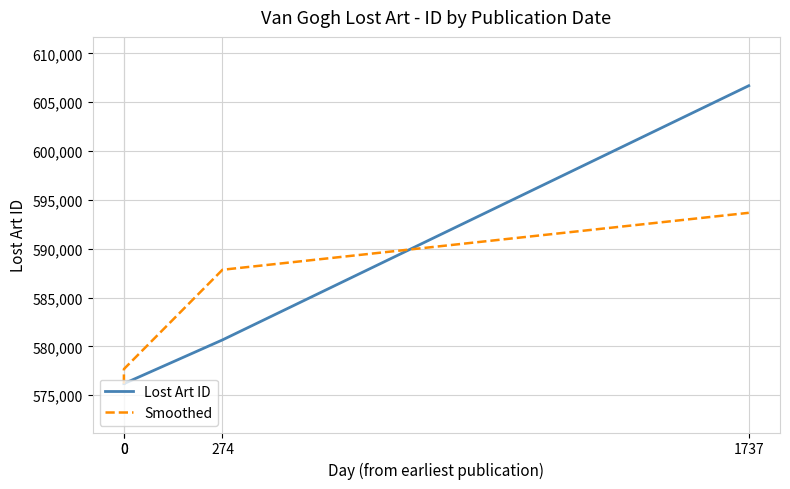

The value of Smoothed at 1737 is 300569.8. True or false?

False